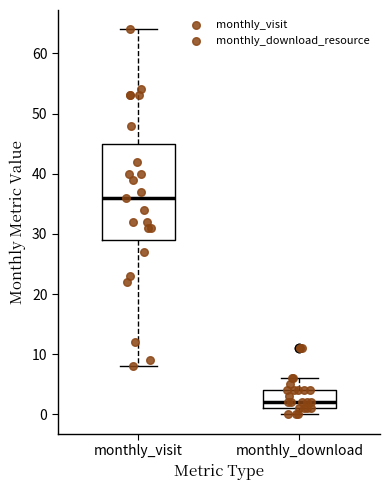

Reading left to right, read every box against the y-axis: the position of its median line, the range the box covers, and the ends of its whiskers. The values are not printed on the chart, so give them approximately, as read against the axis.

monthly_visit: median 36, box 29 to 45, whiskers 8 to 64
monthly_download: median 2, box 1 to 4, whiskers 0 to 6